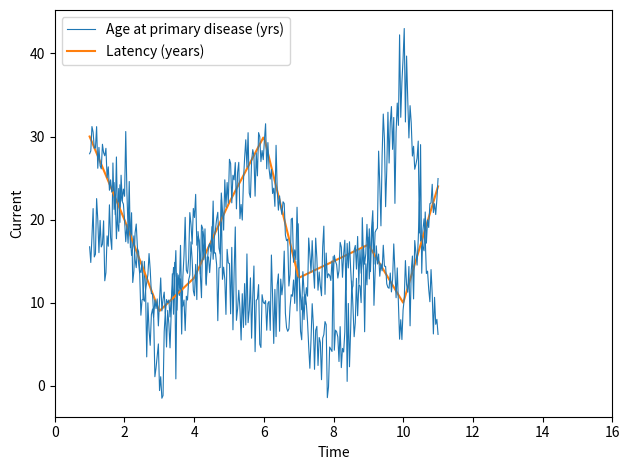

What are all the series names shown in the legend?

Age at primary disease (yrs), Latency (years)